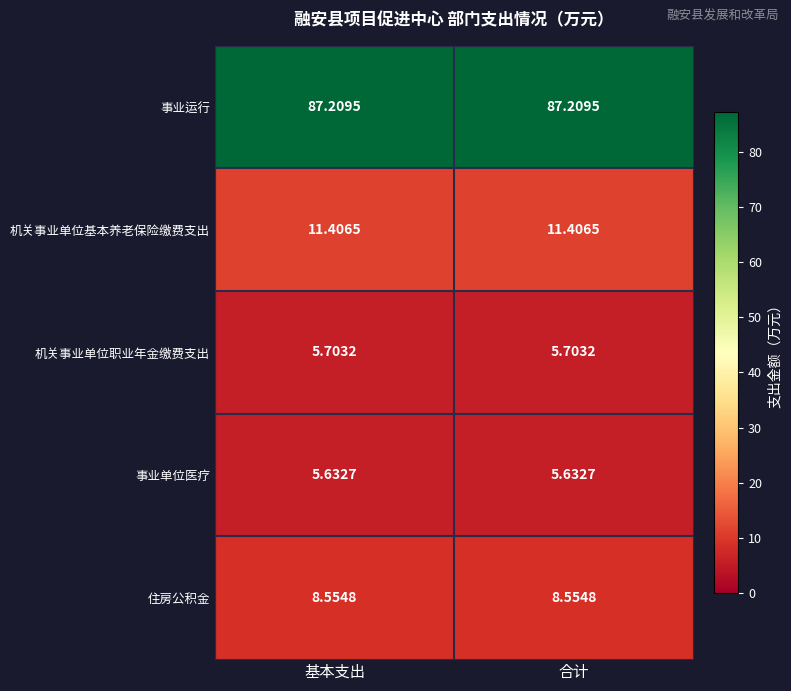

List the series in order of their peak value, lowest first.

事业单位医疗, 机关事业单位职业年金缴费支出, 住房公积金, 机关事业单位基本养老保险缴费支出, 事业运行